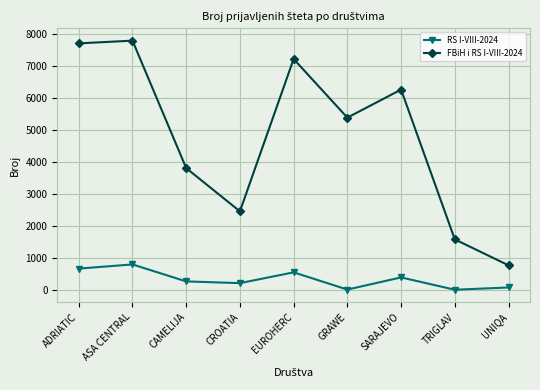

True or false: FBiH i RS I-VIII-2024 has more than 0 points higher than both neighbors.

True